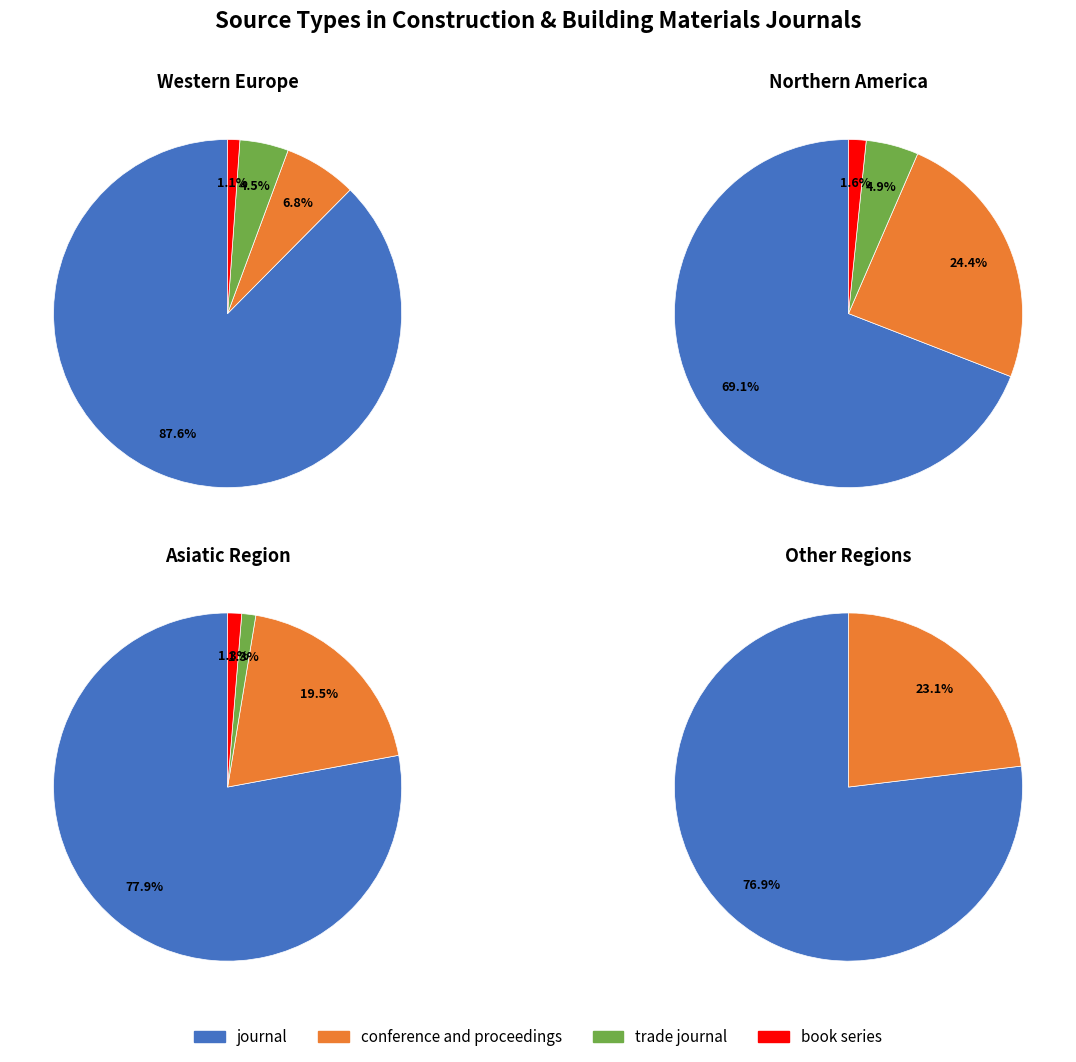

Does any single category account for the majority?

Yes